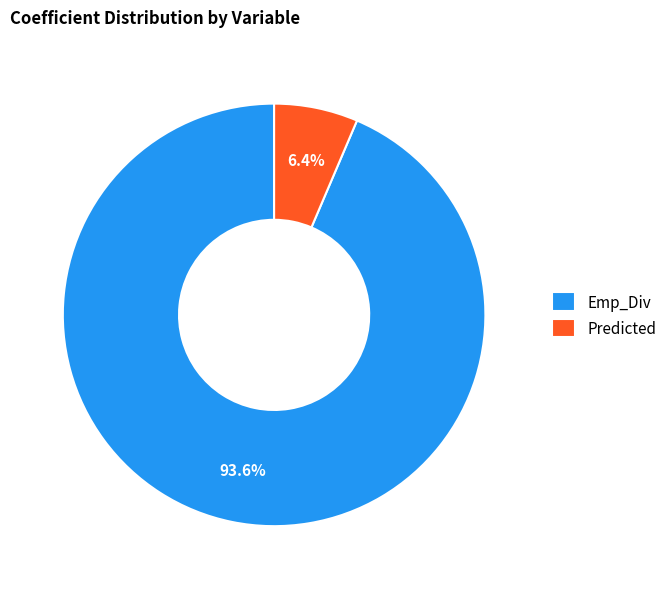

Does Predicted account for over 50% of the chart?

No